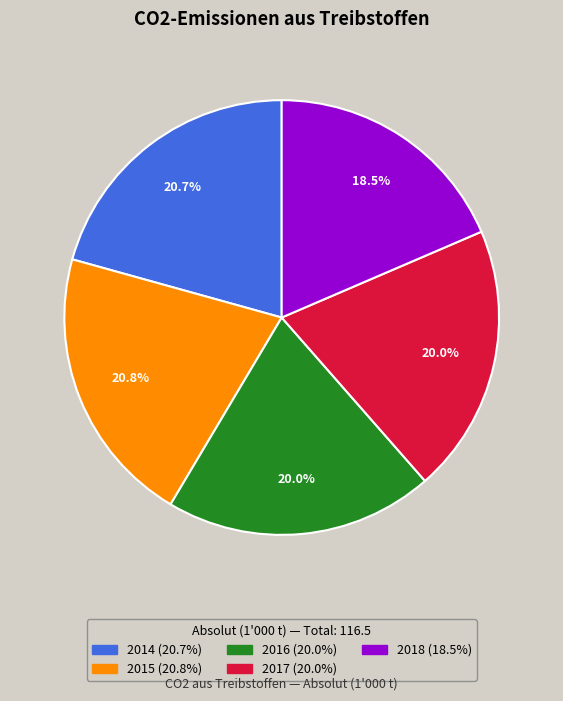

What is the smallest slice in the pie chart?

2018